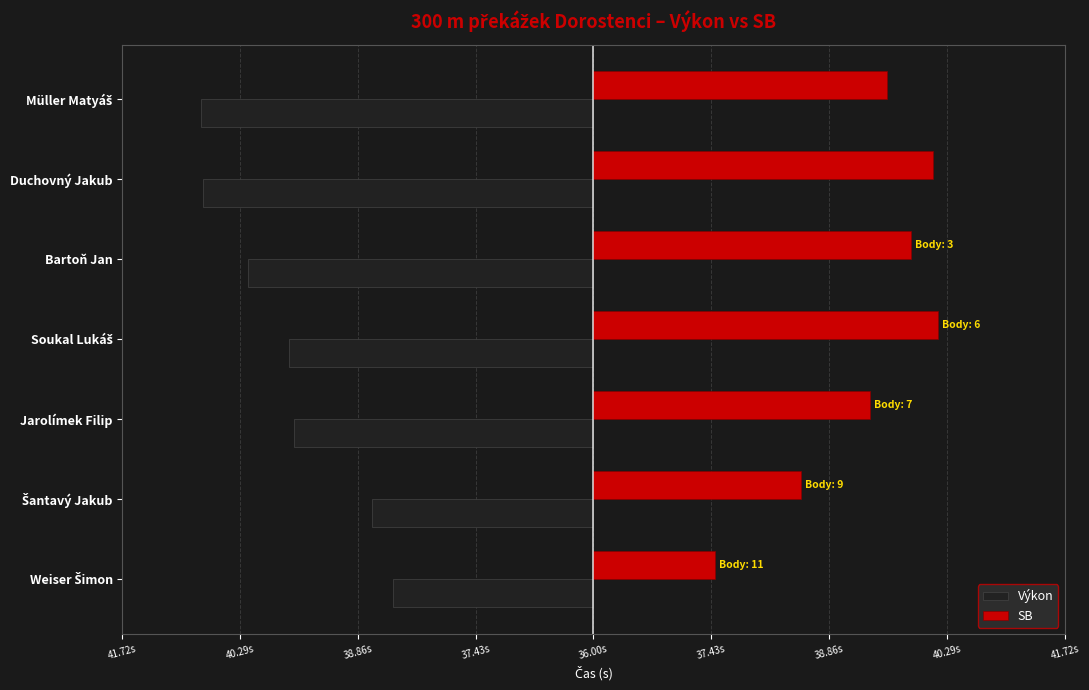

What are all the series names shown in the legend?

Výkon, SB